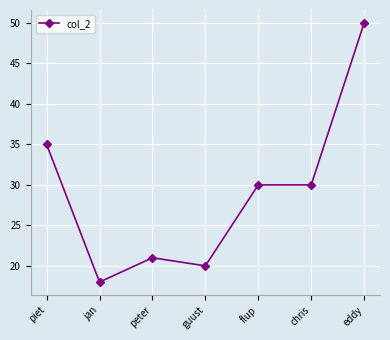

Between guust and eddy, which is larger?

eddy